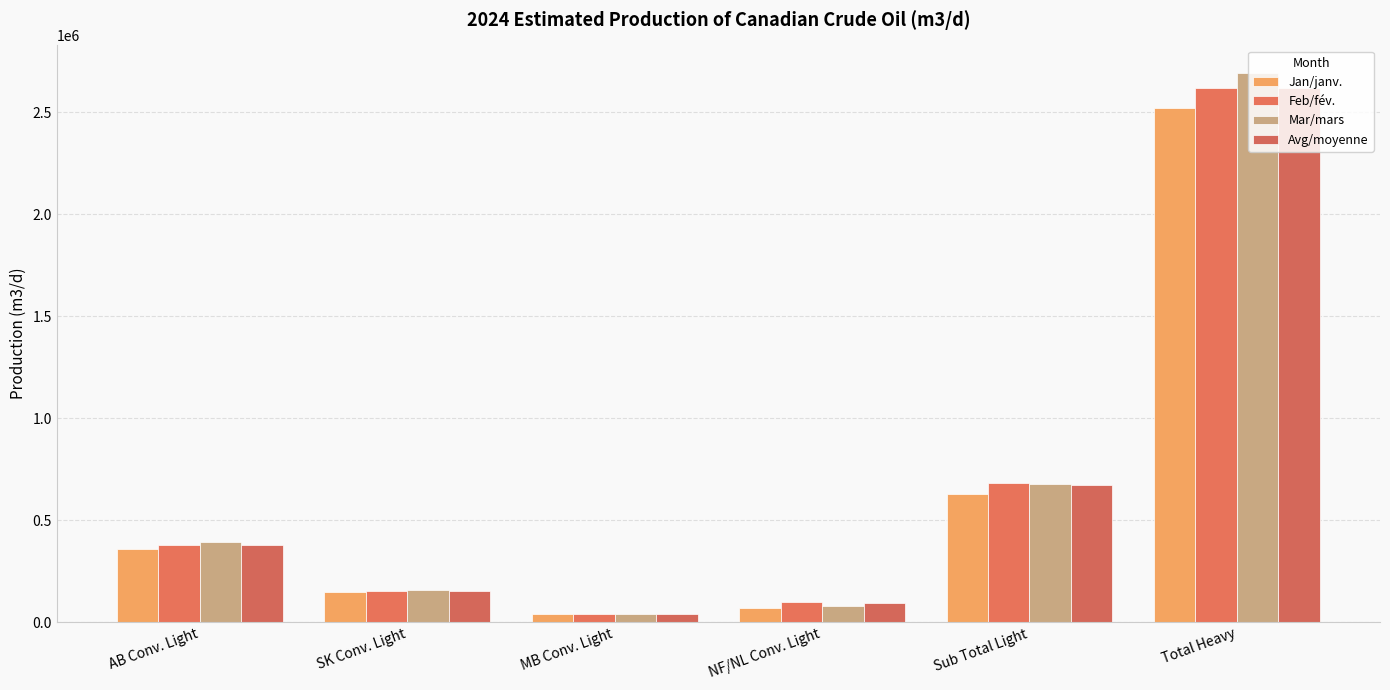

What is the average value of the Jan/janv. series?

627039.8